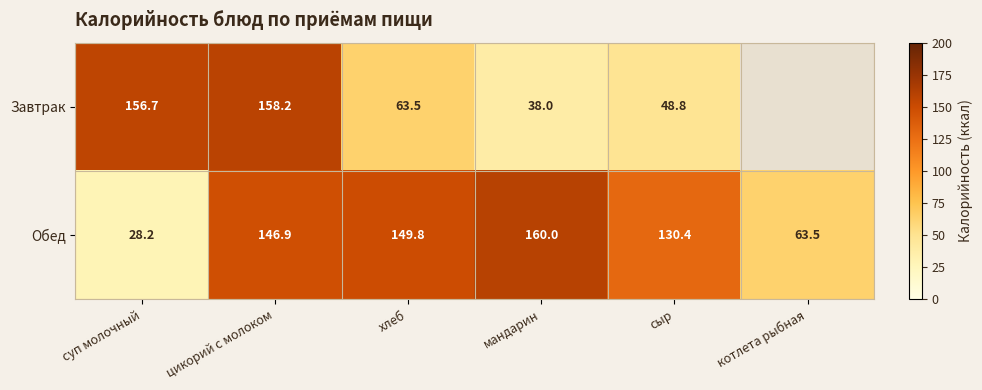

List the labels in order of Обед value, largest first.

мандарин, хлеб, цикорий с молоком, сыр, котлета рыбная, суп молочный